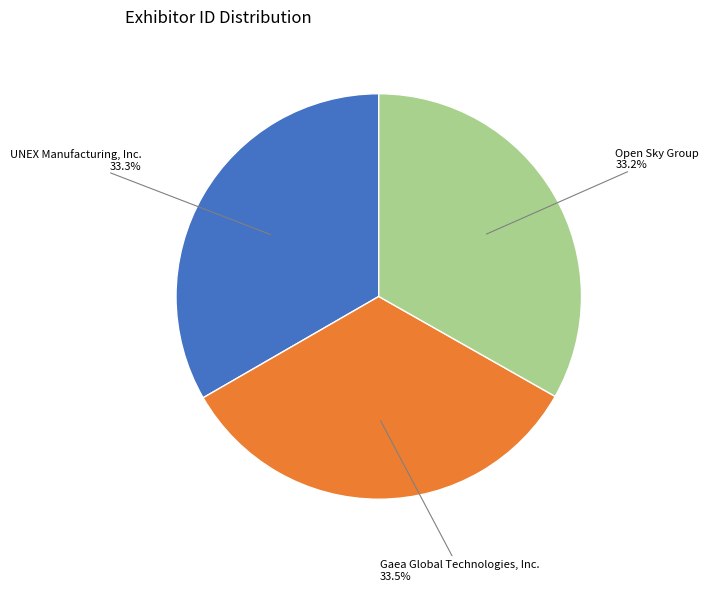

Rank the categories by value from highest to lowest.

Gaea Global Technologies, Inc., UNEX Manufacturing, Inc., Open Sky Group